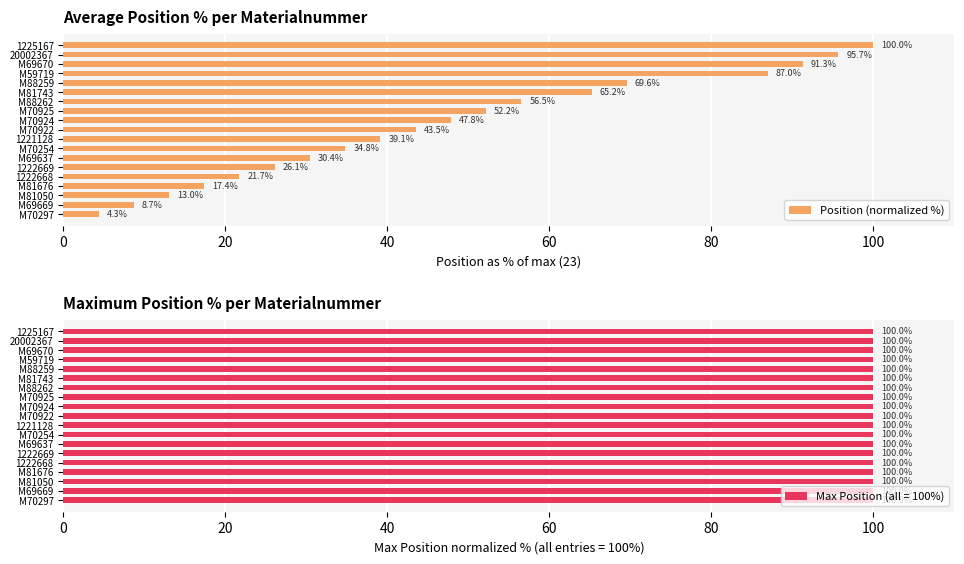

True or false: Position (normalized %) has a value of 12.9 at M69669.

False